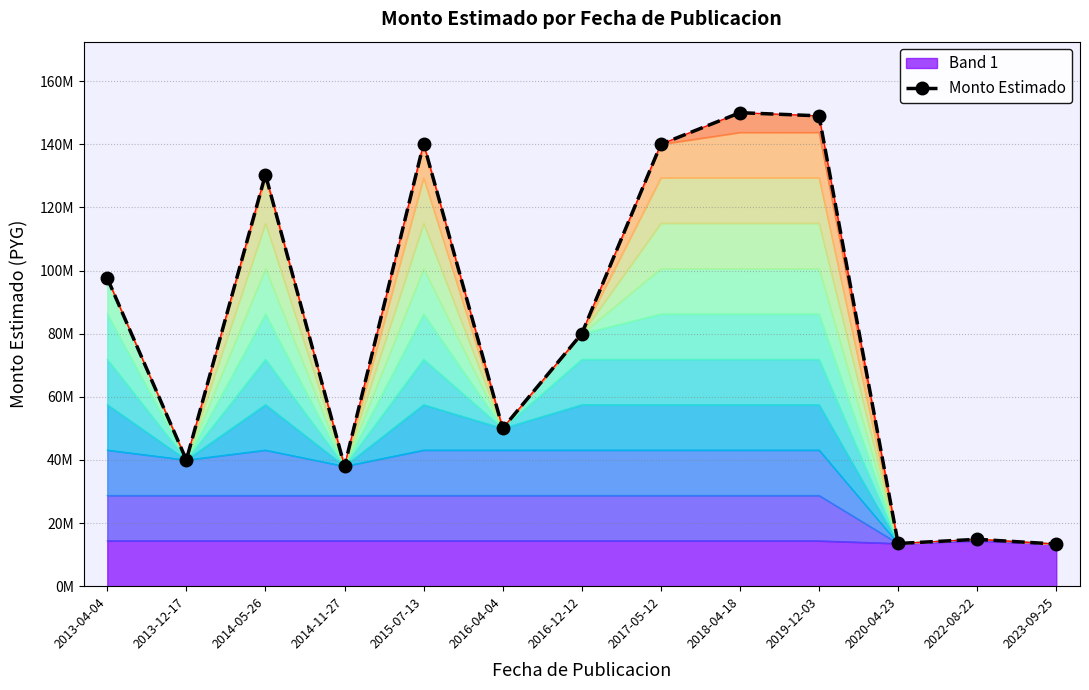

What is the label of the 7th point from the left?

2016-12-12